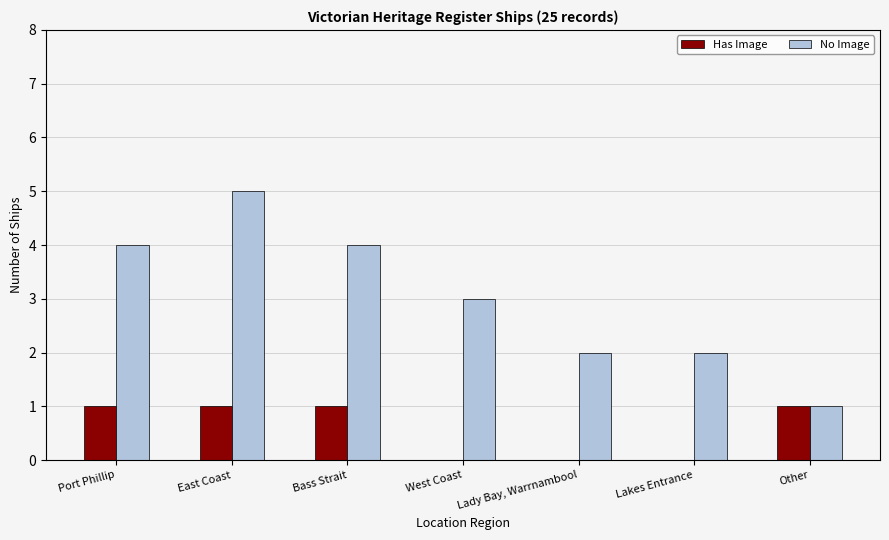

What are all the series names shown in the legend?

Has Image, No Image